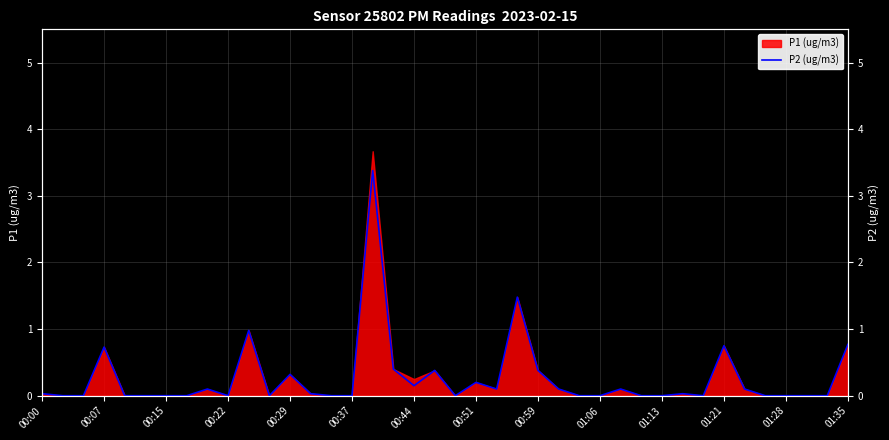

Reading left to right, transcribe all the data shown in this chart.

0.0	0.0	0.0	0.7	0.0	0.0	0.0	0.0	0.1	0.0	1.0	0.0	0.3	0.0	0.0	0.0	3.4	0.4	0.1	0.4	0.0	0.2	0.1	1.5	0.4	0.1	0.0	0.0	0.1	0.0	0.0	0.0	0.0	0.8	0.1	0.0	0.0	0.0	0.0	0.8